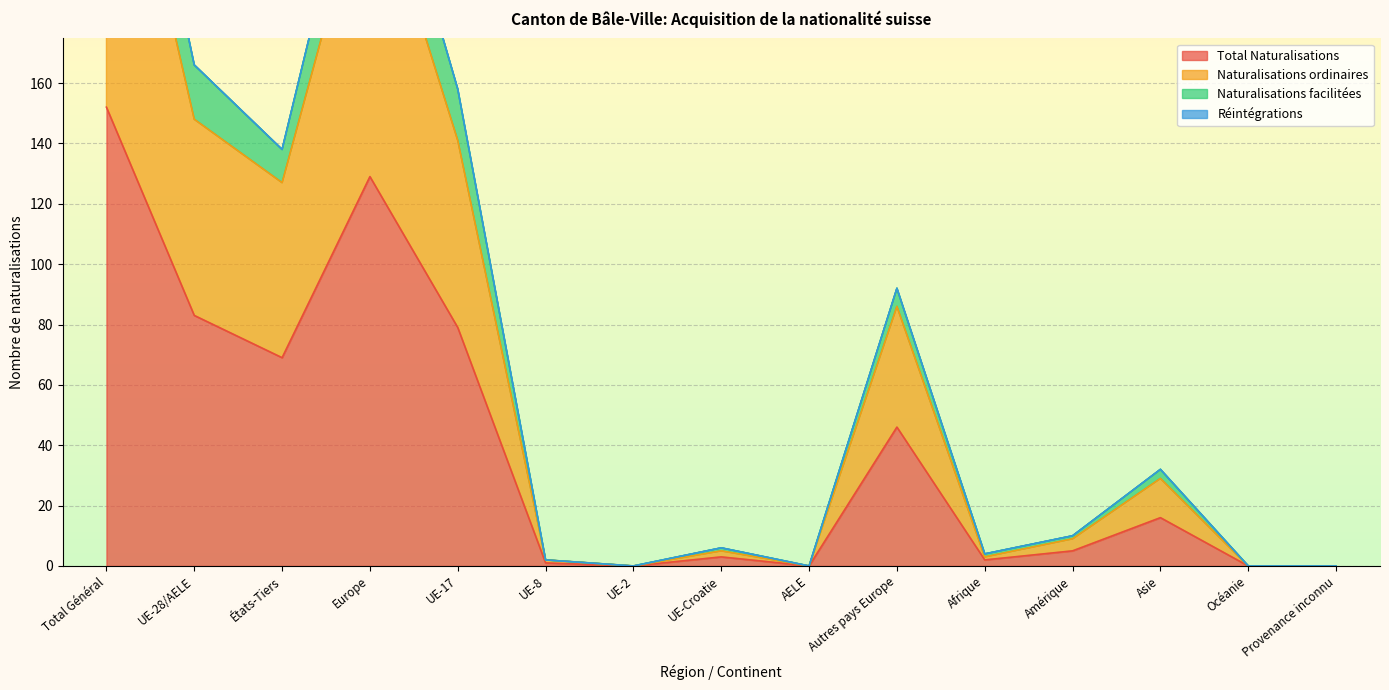

True or false: Total Naturalisations has a value of 22 at Autres pays Europe.

False